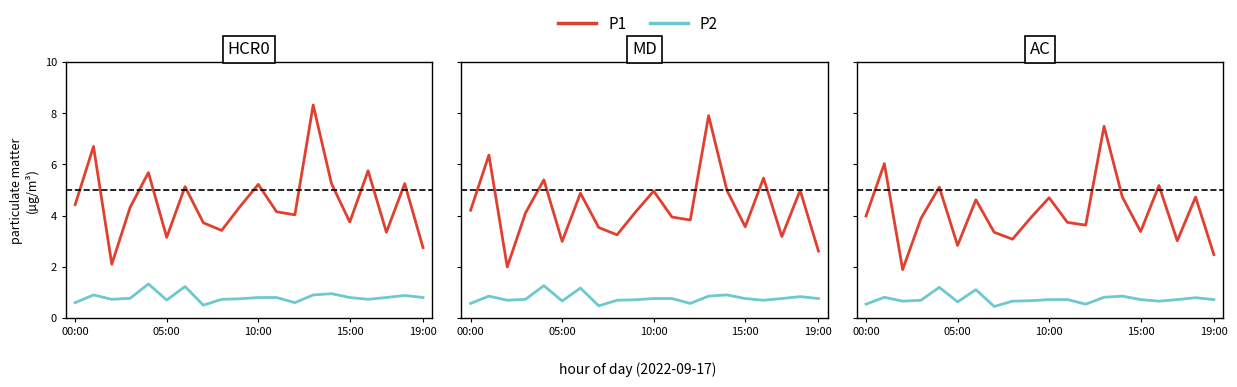

How many interior local valleys does the P2 series have?

5